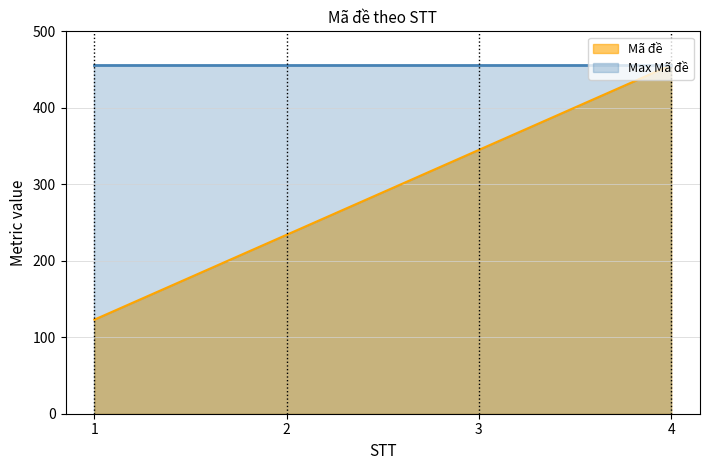

The value at 1 is 123. True or false?

True